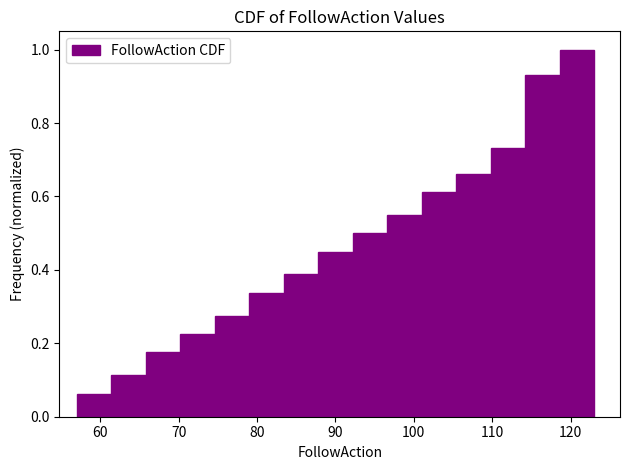

How tall is the bar that spans 118.6 to 123.0 on the x-axis? Neither the bar edges nor the heights are printed on the chart, so give them approximately, as read against the axes.

1.00